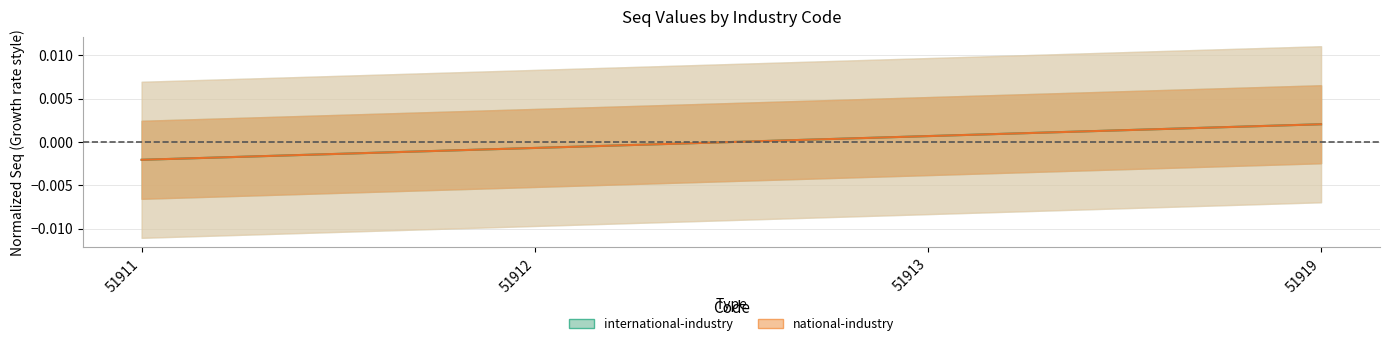

Reading left to right, list all the values displayed in this chart.

international-industry: 51911=-0.0	51912=-0.0	51913=0.0	51919=0.0
national-industry: 51911=-0.0	51912=-0.0	51913=0.0	51919=0.0